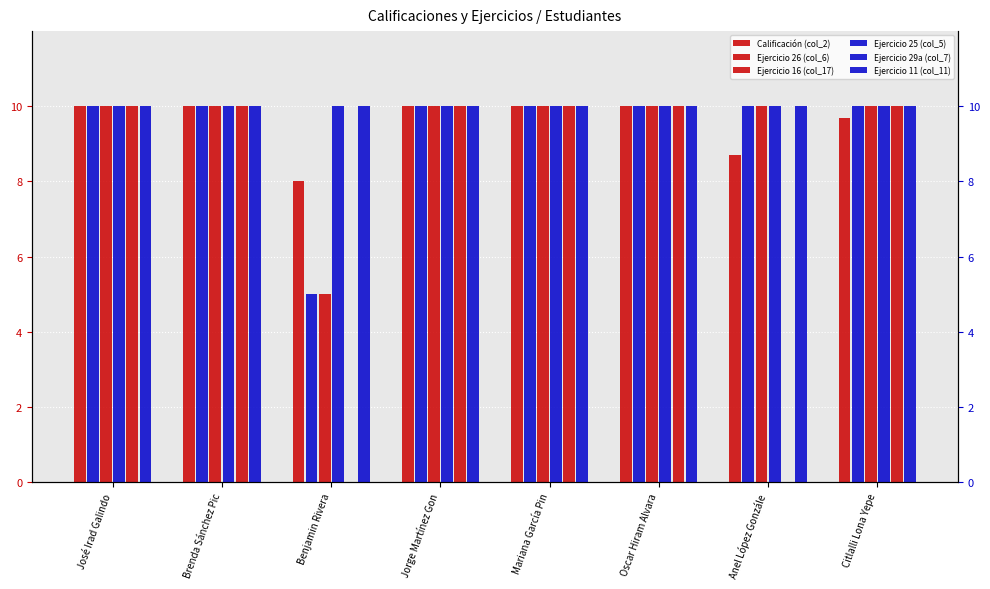

Does the chart contain stacked bars?

No